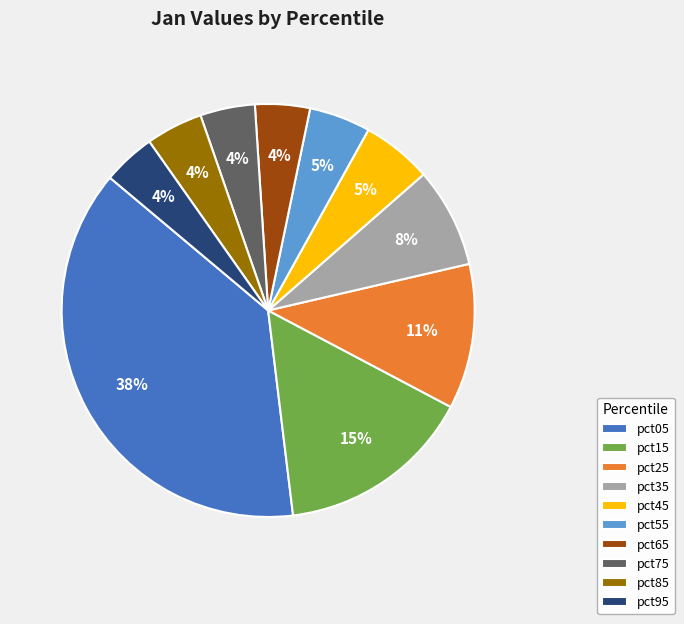

Which category has the biggest portion of the pie?

pct05